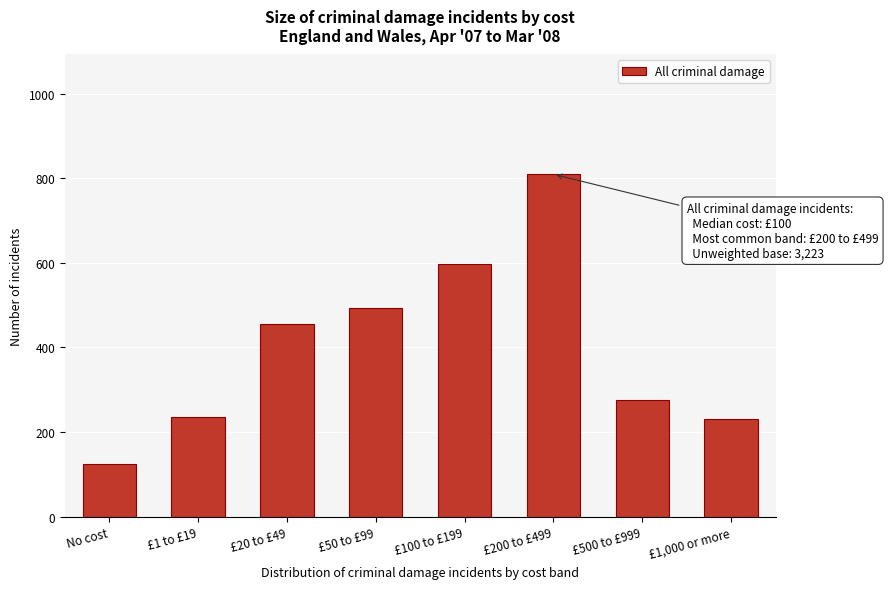

Reading left to right, transcribe all the data shown in this chart.

No cost=124.5	£1 to £19=236.3	£20 to £49=456.5	£50 to £99=492.1	£100 to £199=598.3	£200 to £499=809.1	£500 to £999=276.3	£1,000 or more=230.0